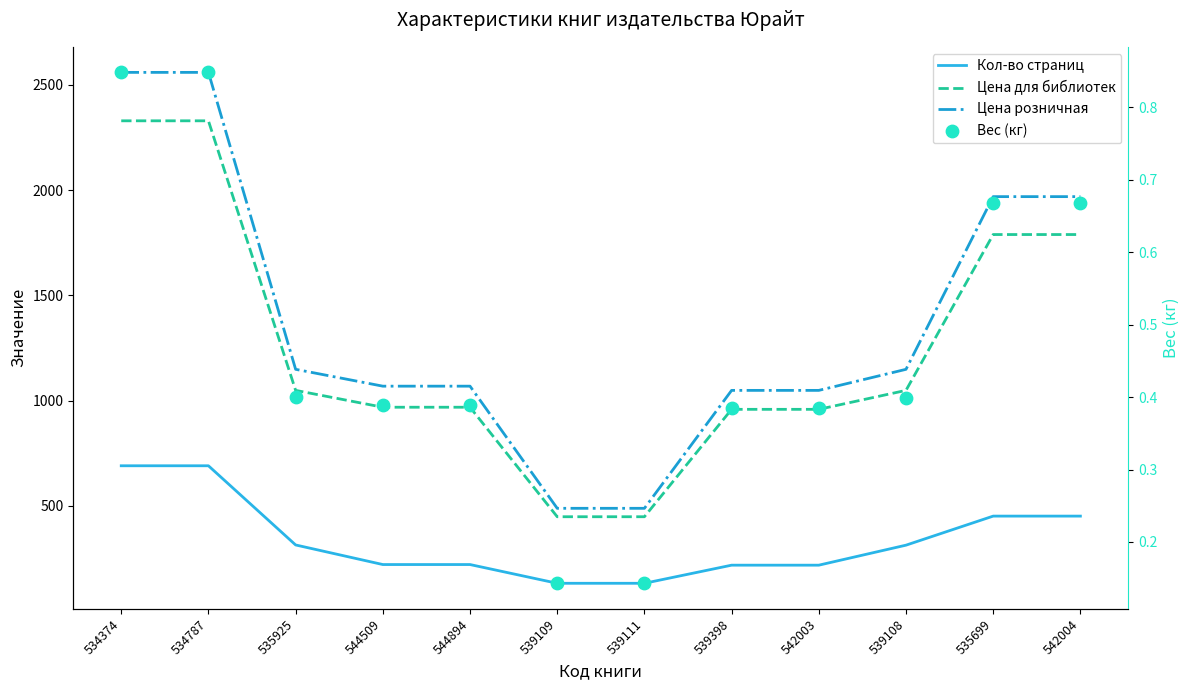

What is the total value across all series at 542004?

4210.7